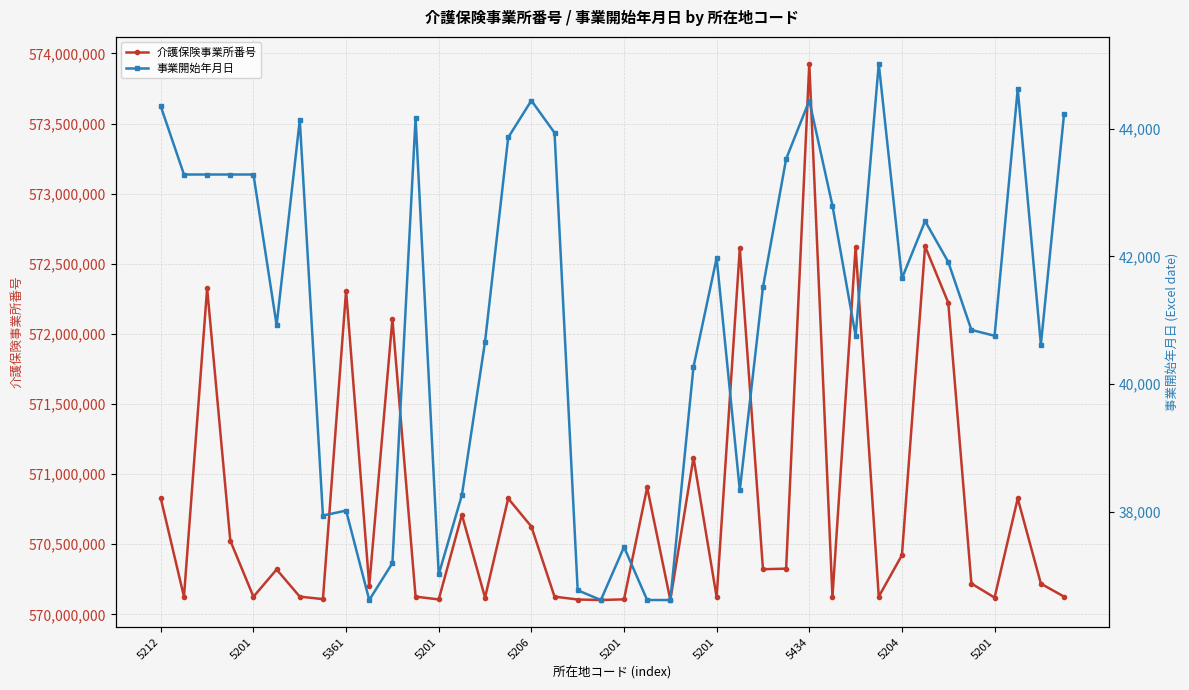

Rank the series by their maximum value, from lowest to highest.

事業開始年月日, 介護保険事業所番号